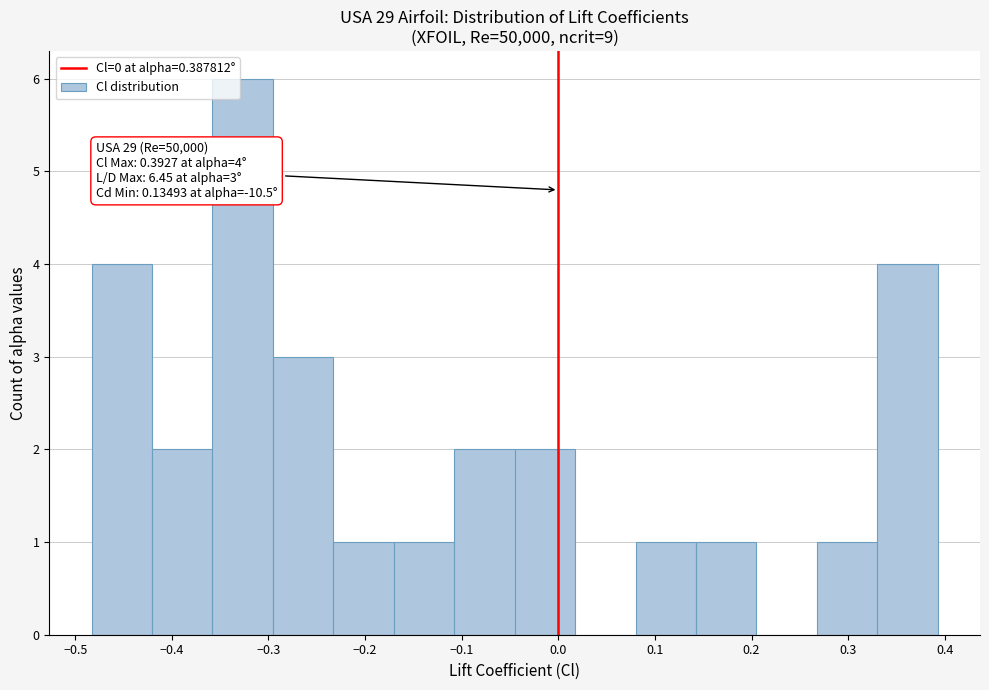

Over which range of the x-axis is the bar tallest?

-0.36 to -0.30